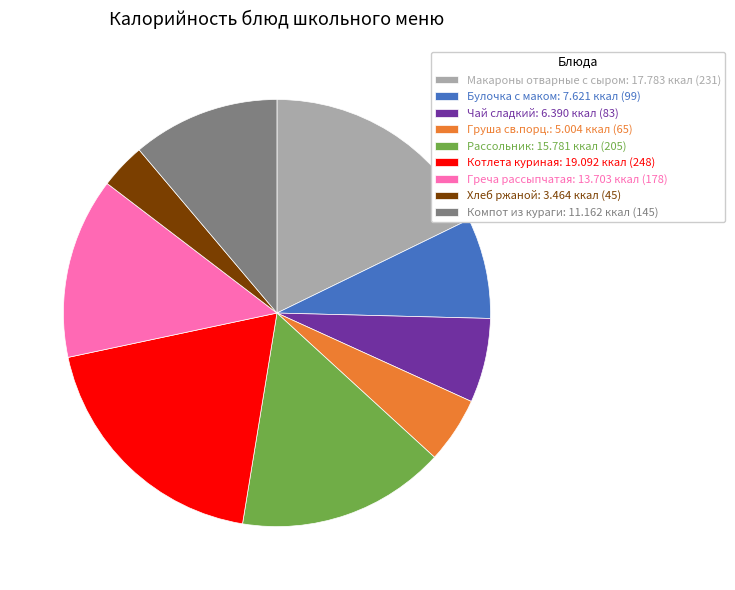

Is Греча рассыпчатая the majority of the pie?

No